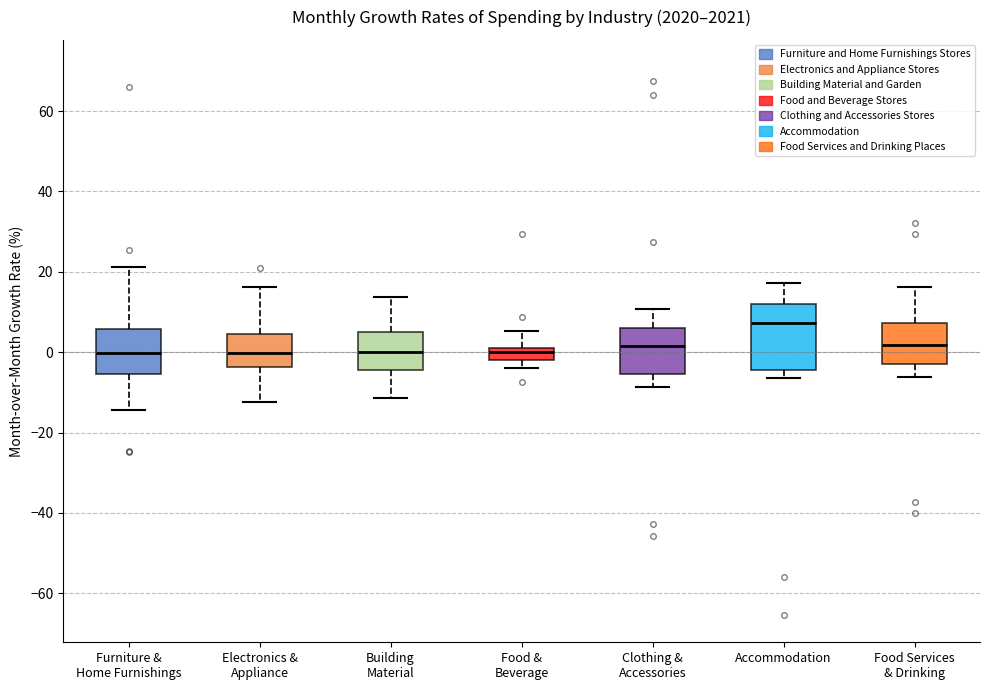

Where is the lower edge of the box for Food Services & Drinking on the y-axis? The values are not printed on the chart, so give them approximately, as read against the axis.

-2